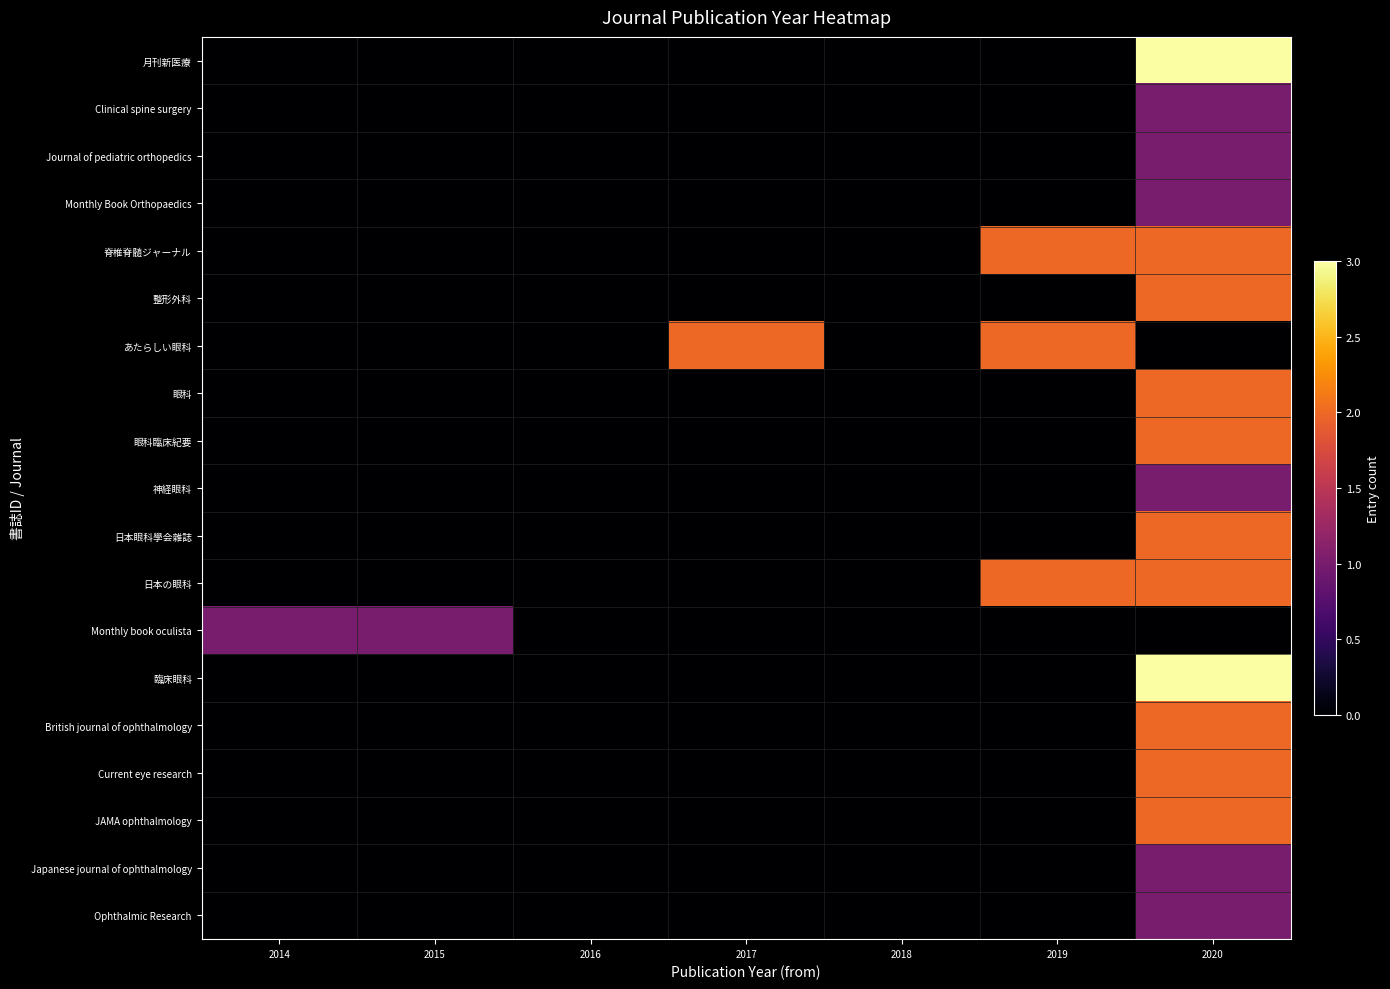

At which category does the chart reach its minimum across all series?

2014